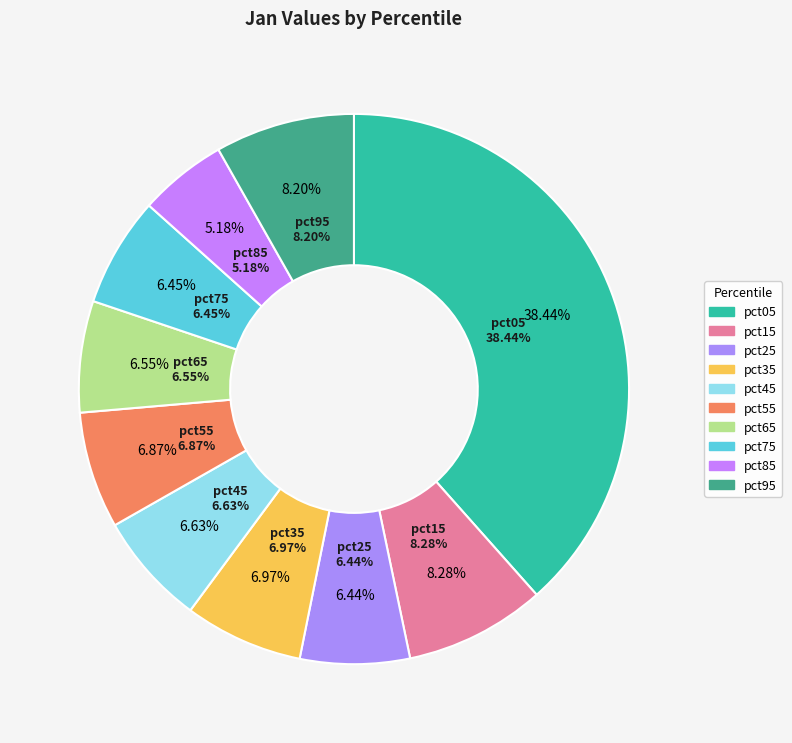

Which has a higher value, pct45 or pct35?

pct35